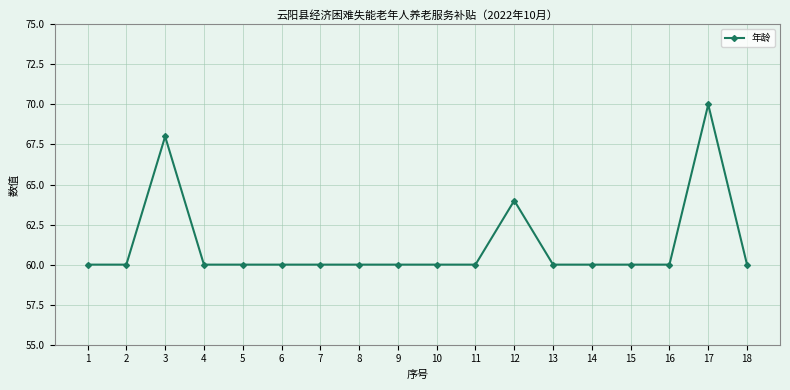

What is the change in value from 7 to 17?

+10